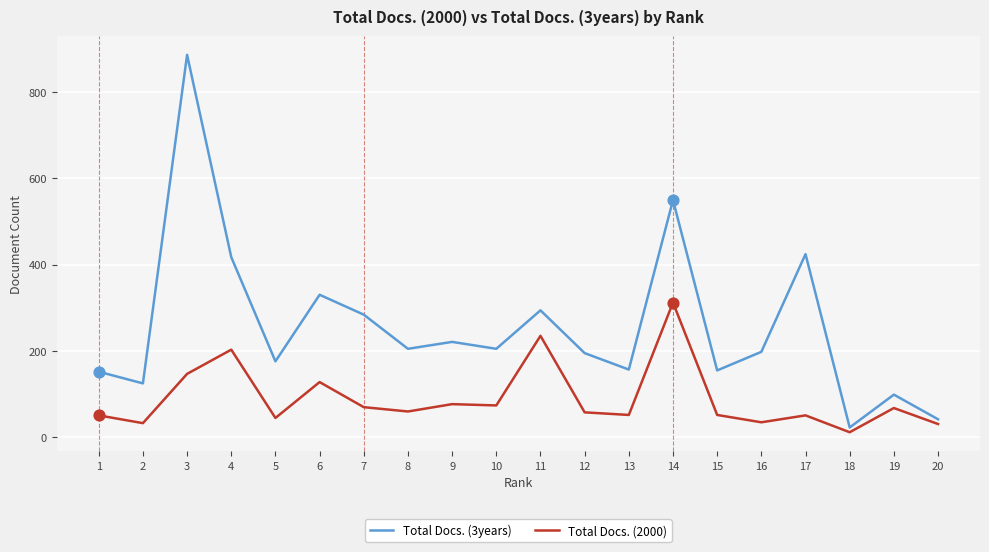

Between 6 and 19, which series saw the biggest shift?

Total Docs. (3years)